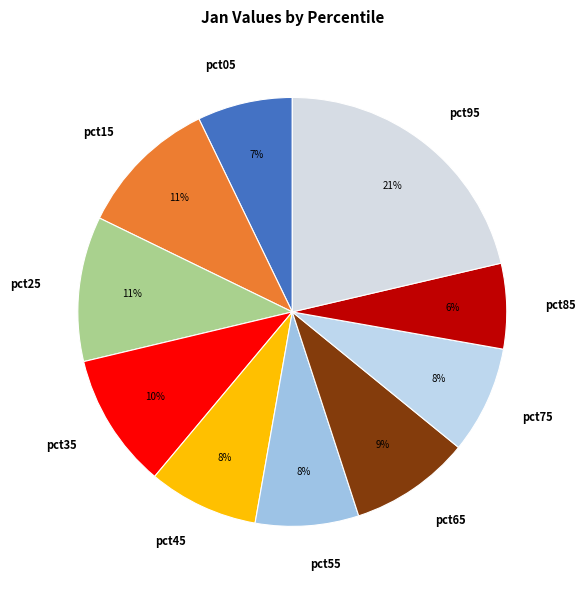

To the nearest percent, what is the difference between the largest and smallest slice percentages?

15%